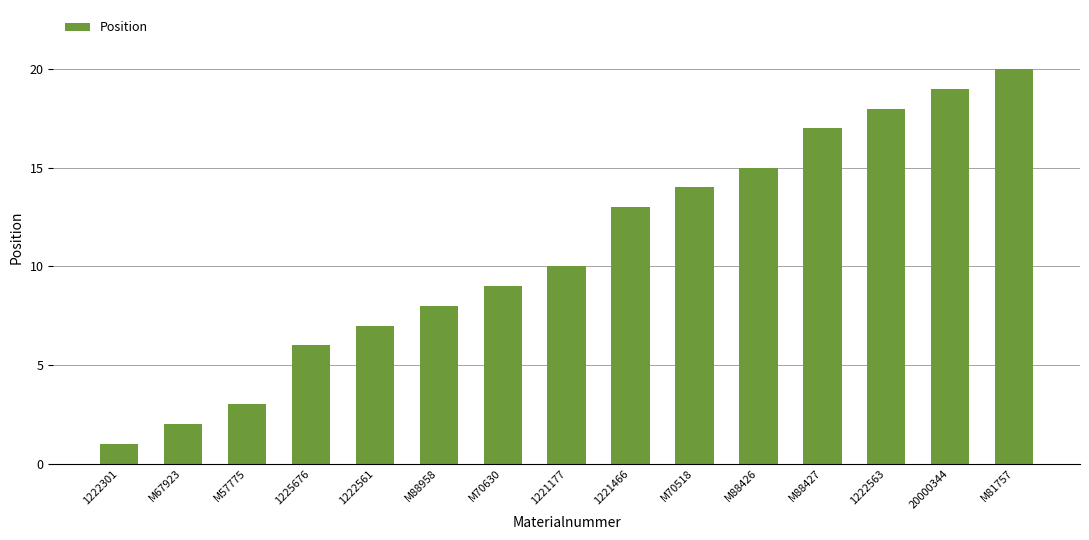

Rank the categories by value from highest to lowest.

M81757, 20000344, 1222563, M88427, M88426, M70518, 1221466, 1221177, M70630, M88958, 1222561, 1225676, M57775, M67923, 1222301